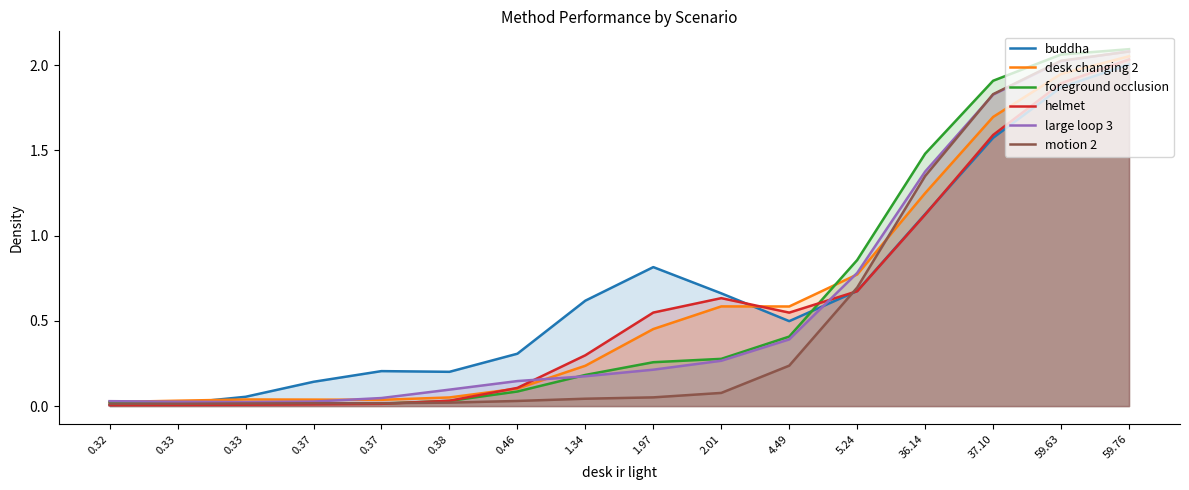

In foreground occlusion, how many points are lower than both neighbors (excluding endpoints)?

1